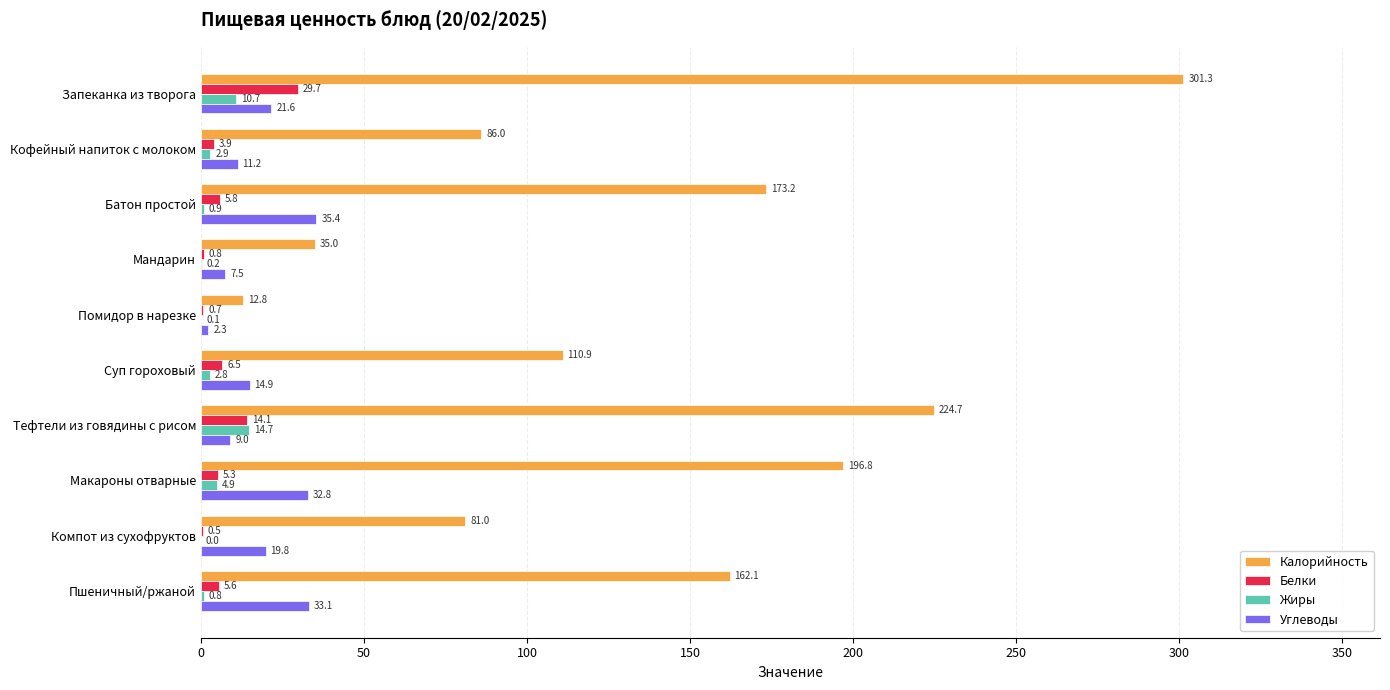

Is the value of Углеводы at Тефтели из говядины с рисом greater than the value of Жиры at Кофейный напиток с молоком?

Yes